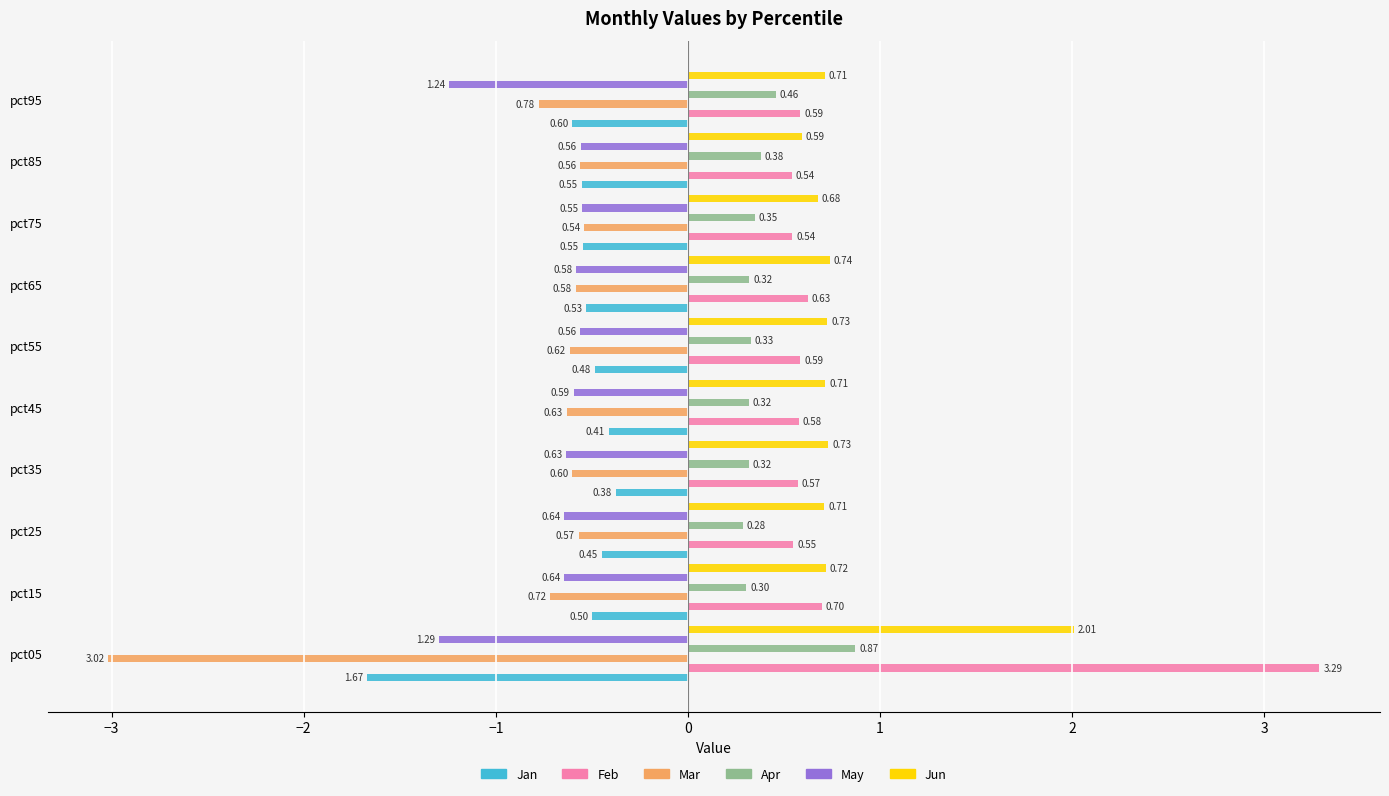

How many bars are there in each group?

6